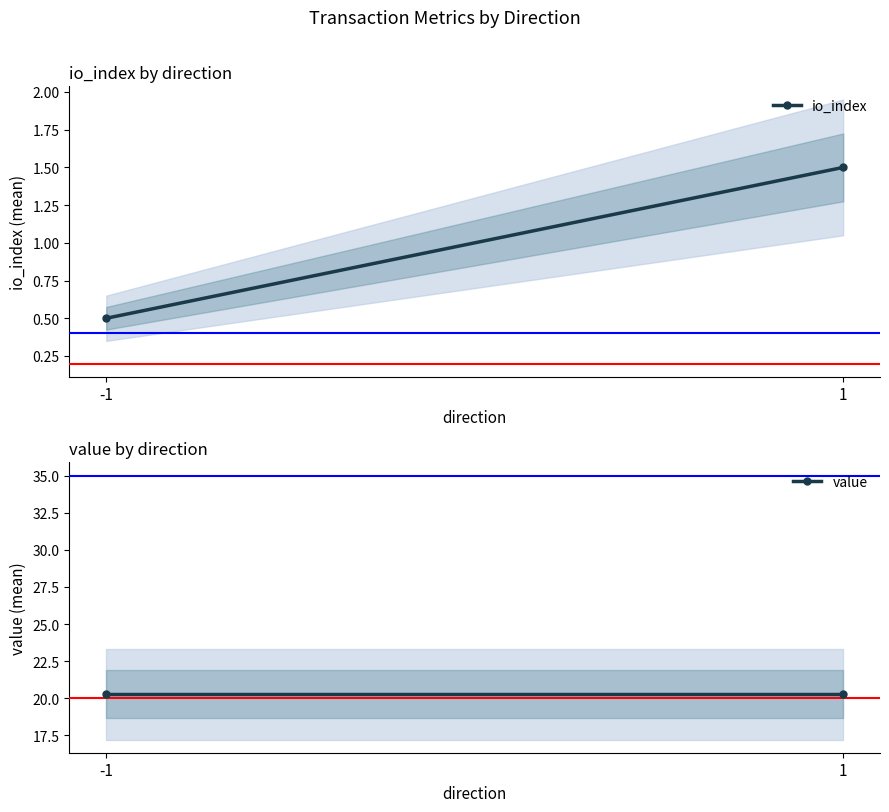

What is the value of the io_index point at the 2nd from the left?

1.5